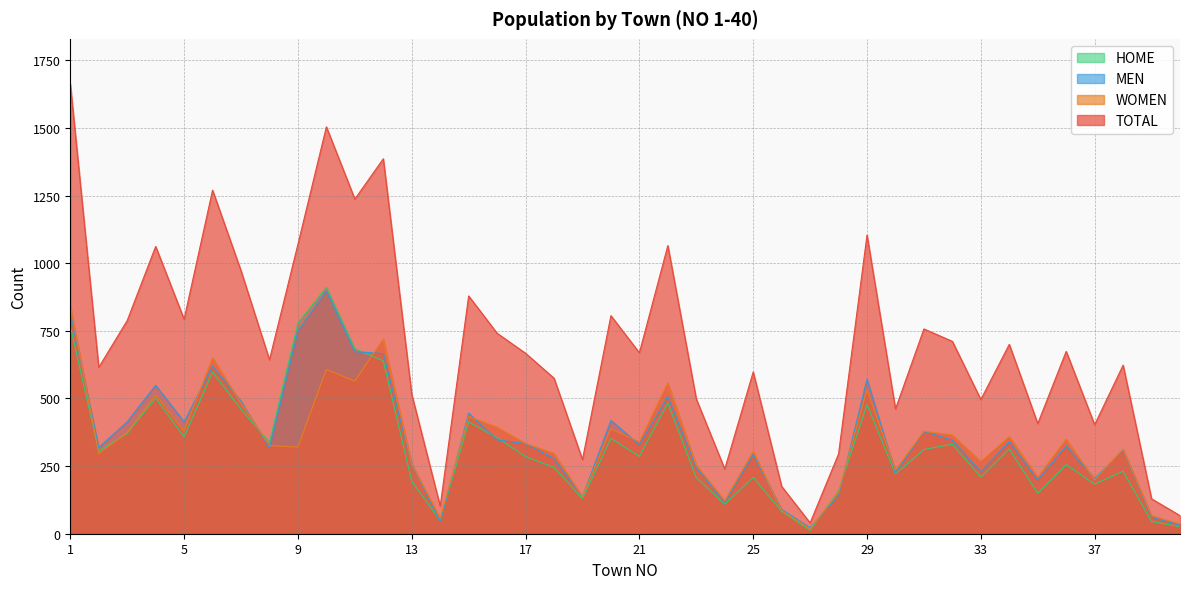

At which label does HOME first exceed 305?

1